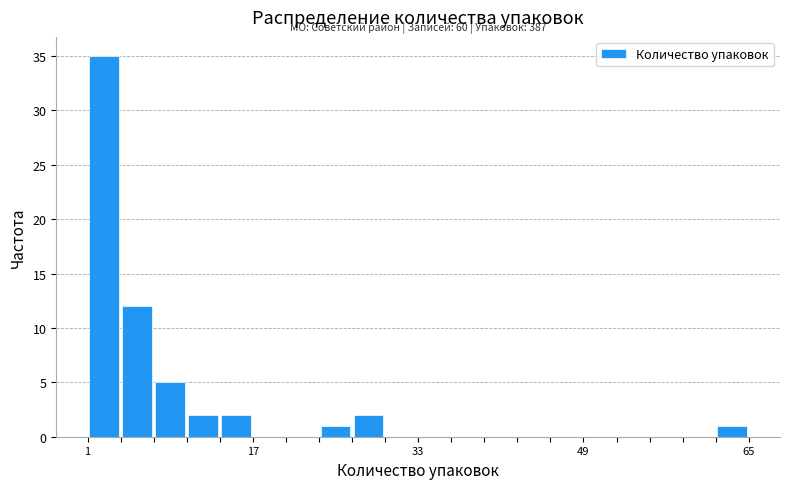

Around what value on the x-axis is the tallest bar? Give the approximate position of its centre, as read against the axis.

2